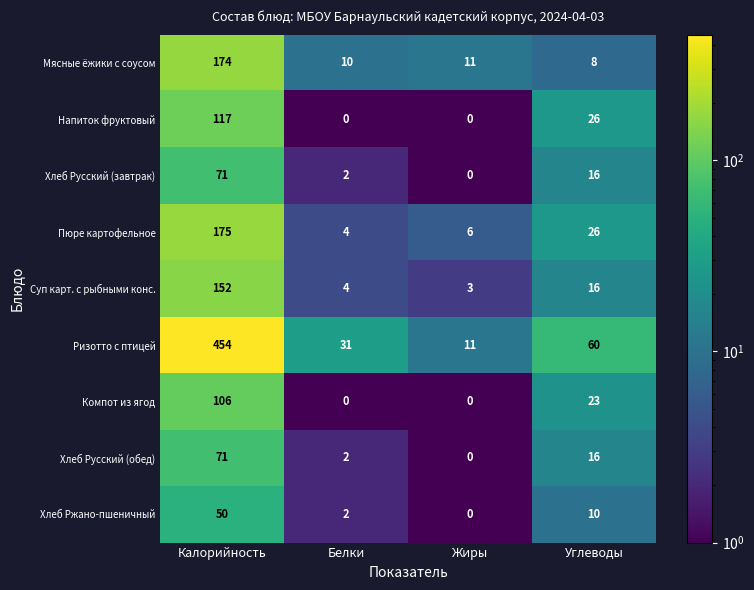

Is it true that Суп карт. с рыбными конс. equals 271 at Калорийность?

False